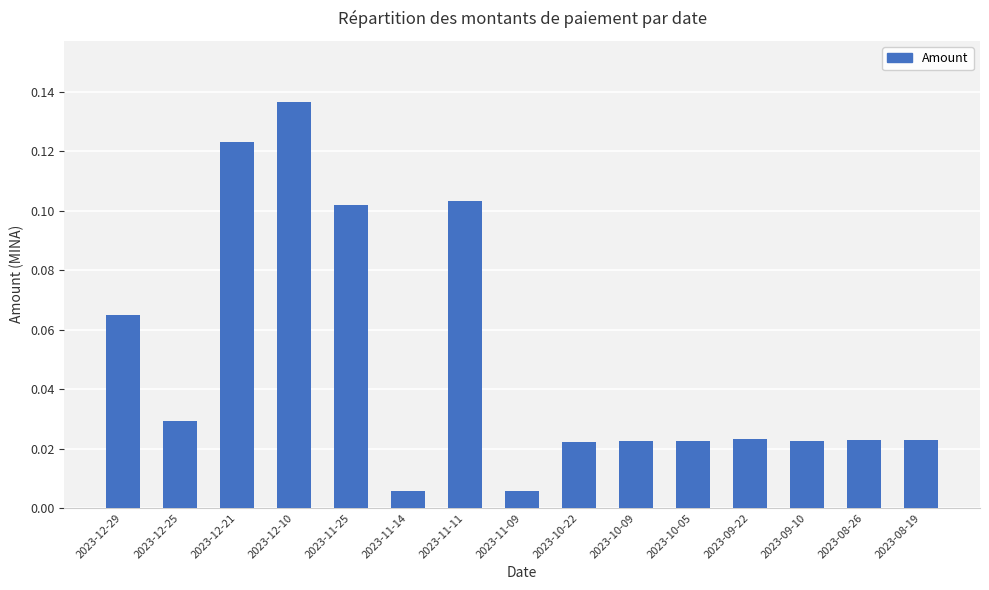

What position from the left is 2023-12-21?

3